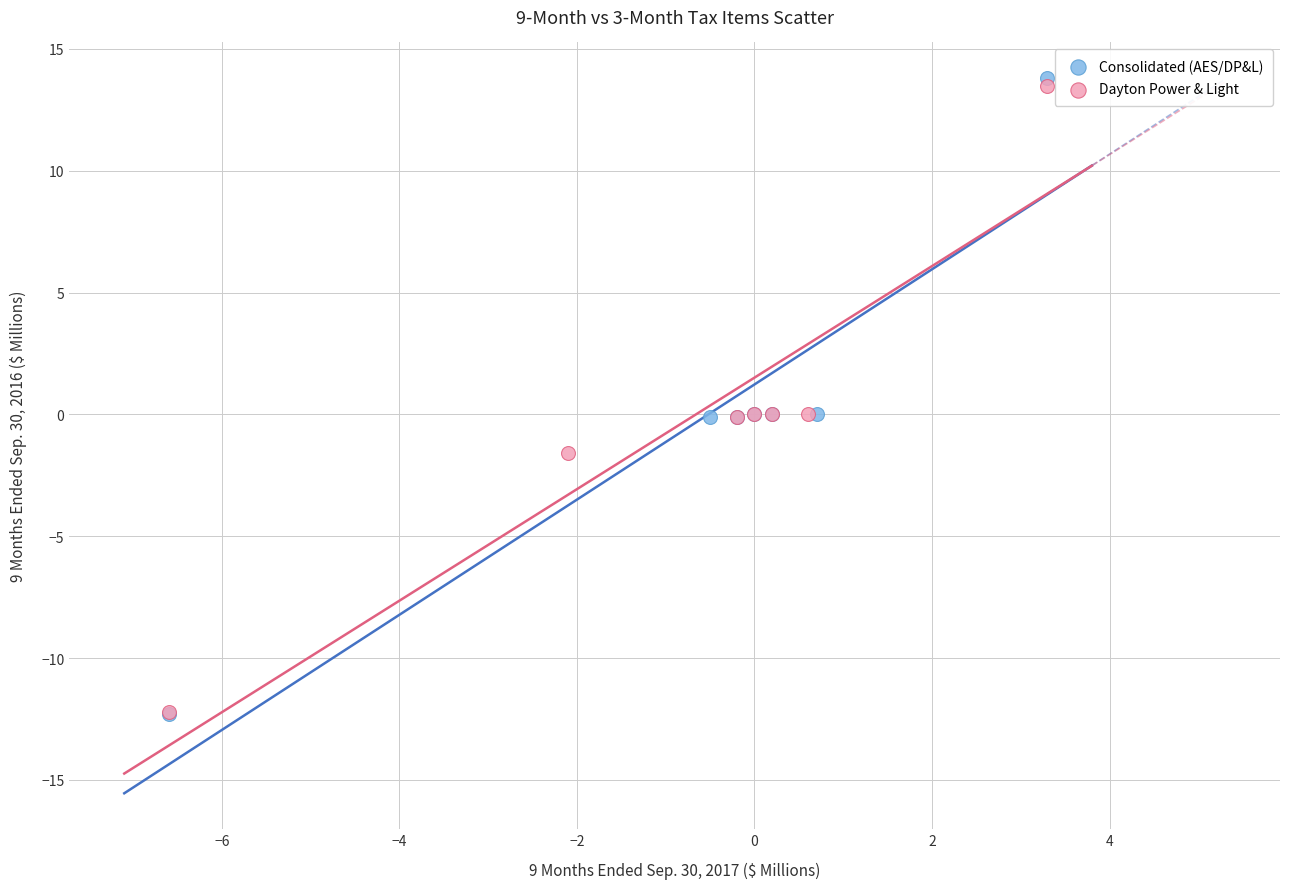

Which series has the largest Y range (max minus min)?

Consolidated (AES/DP&L)